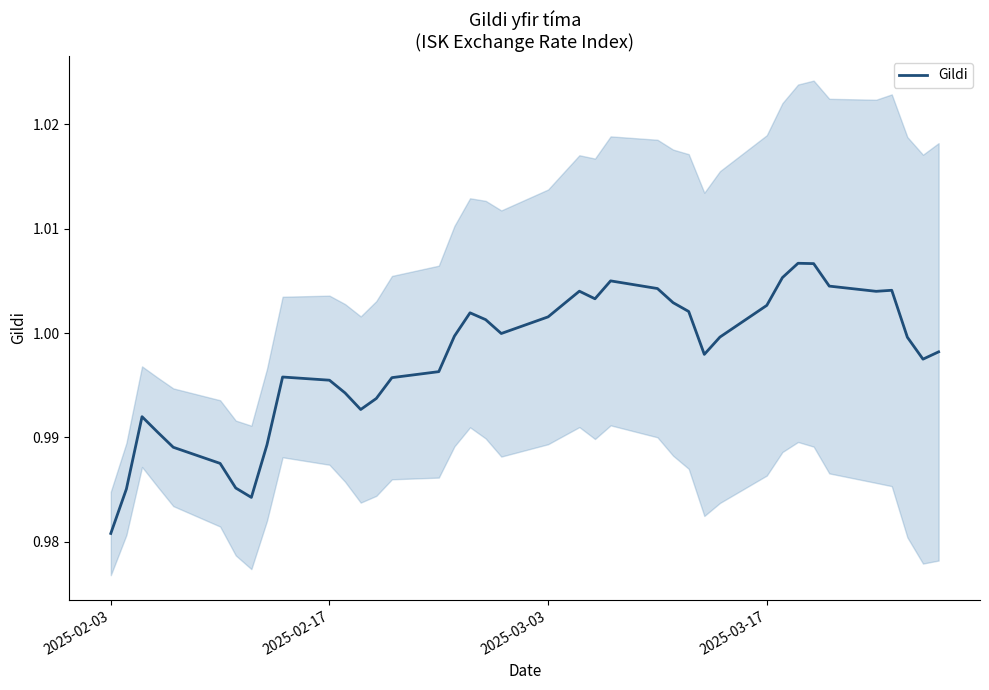

The Gildi series shows 1.6 at 2025-02-17. True or false?

False